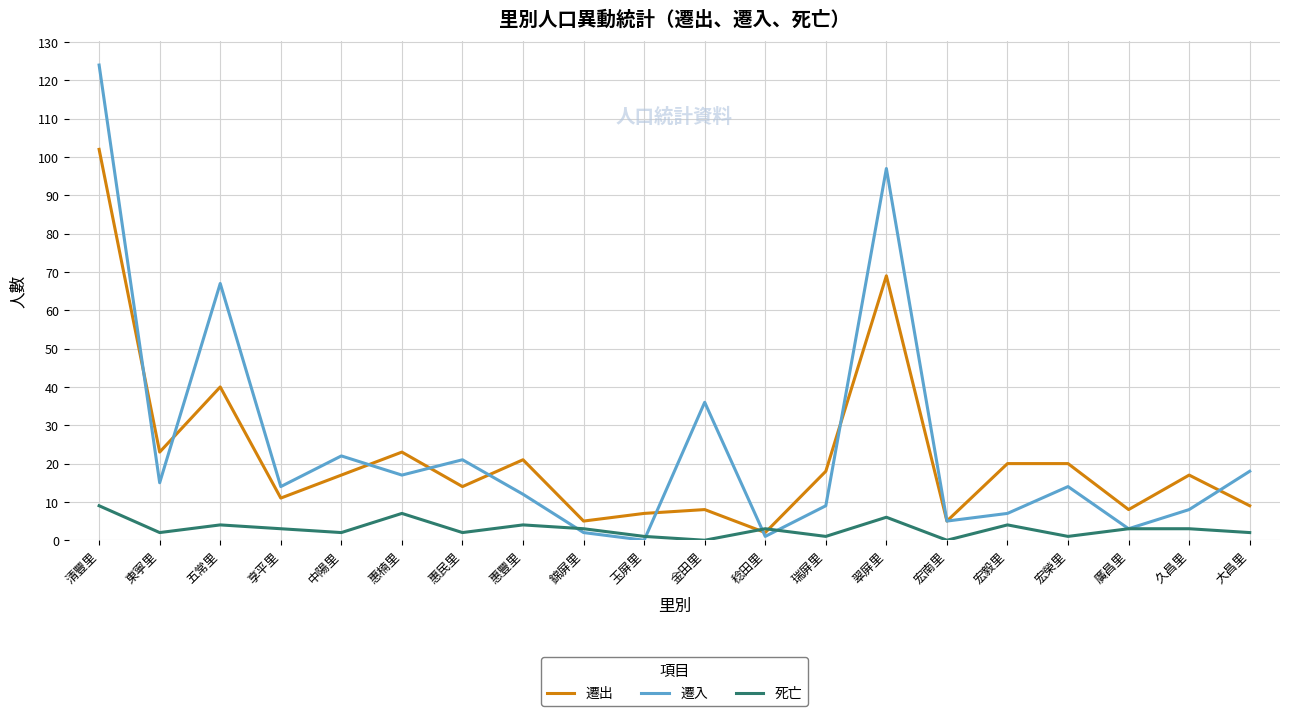

The value of 遷出 at 享平里 is 6. True or false?

False